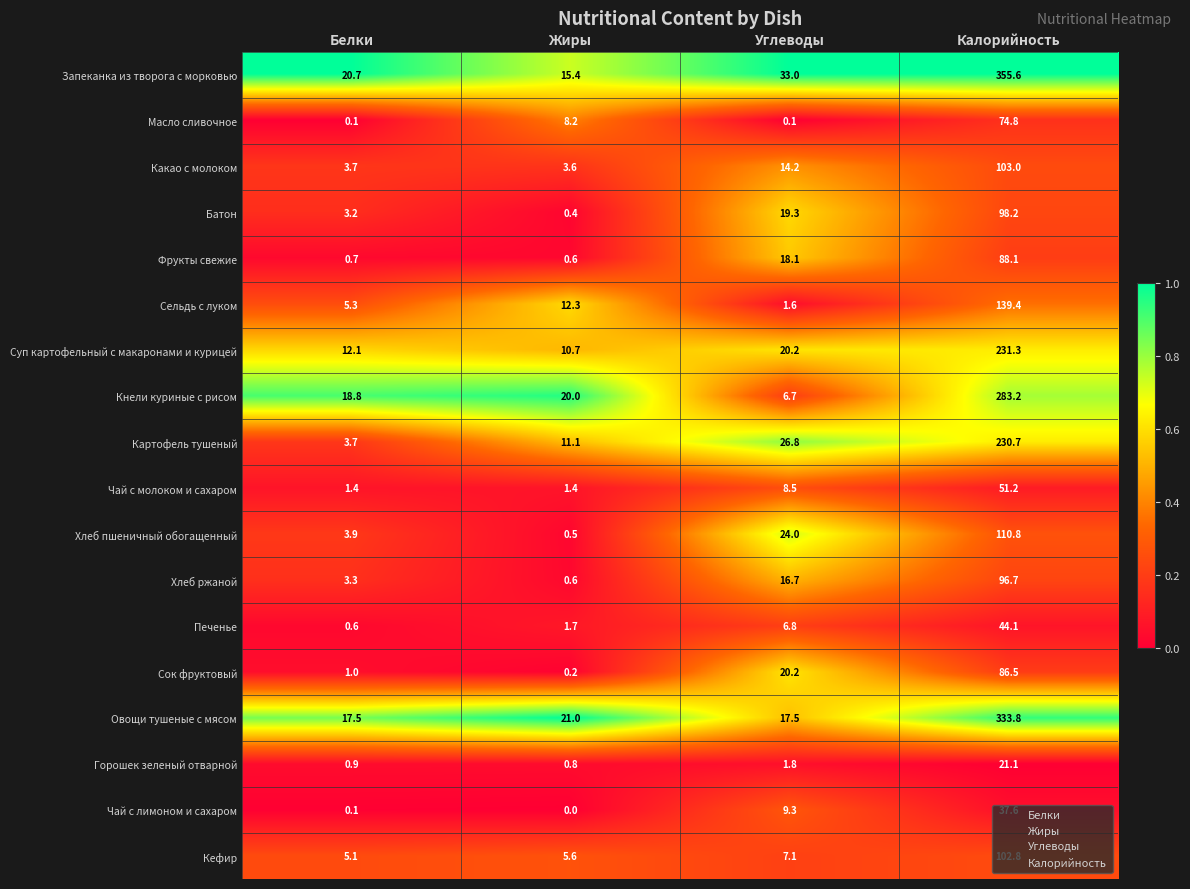

What is the sum of the Фрукты свежие values at Калорийность and Белки?

88.8